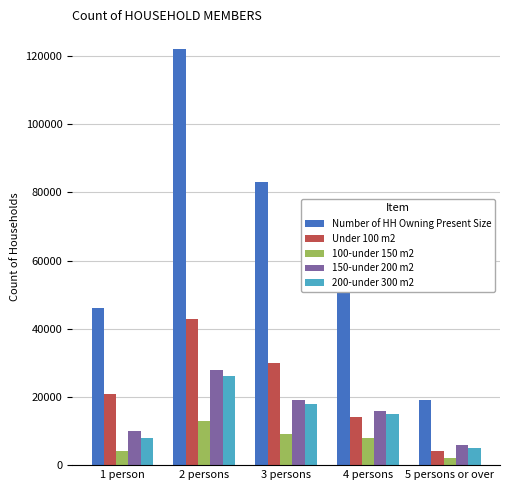

What is the total value across all series at 1 person?

89000